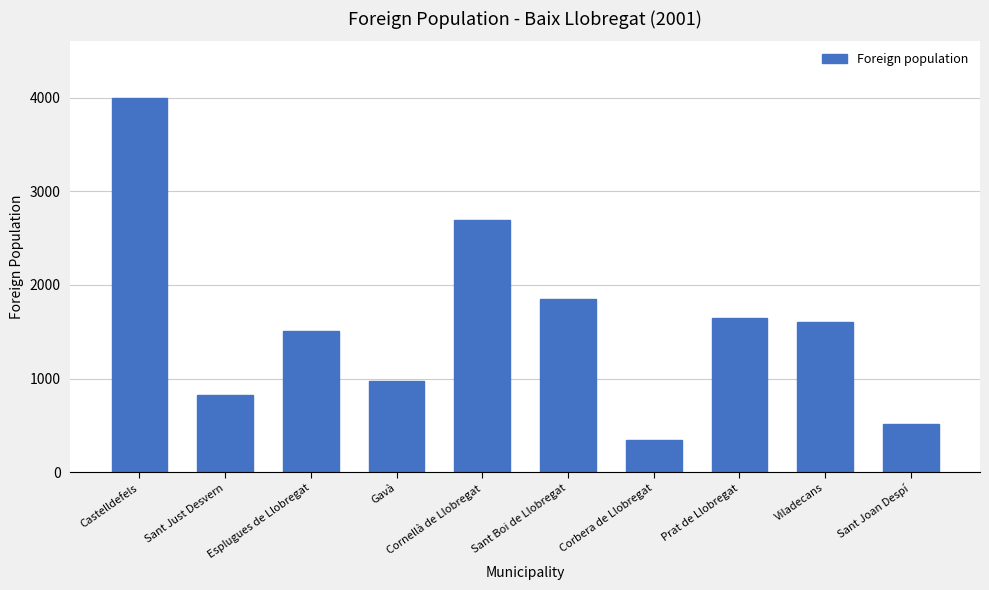

What is the smallest value displayed?

349